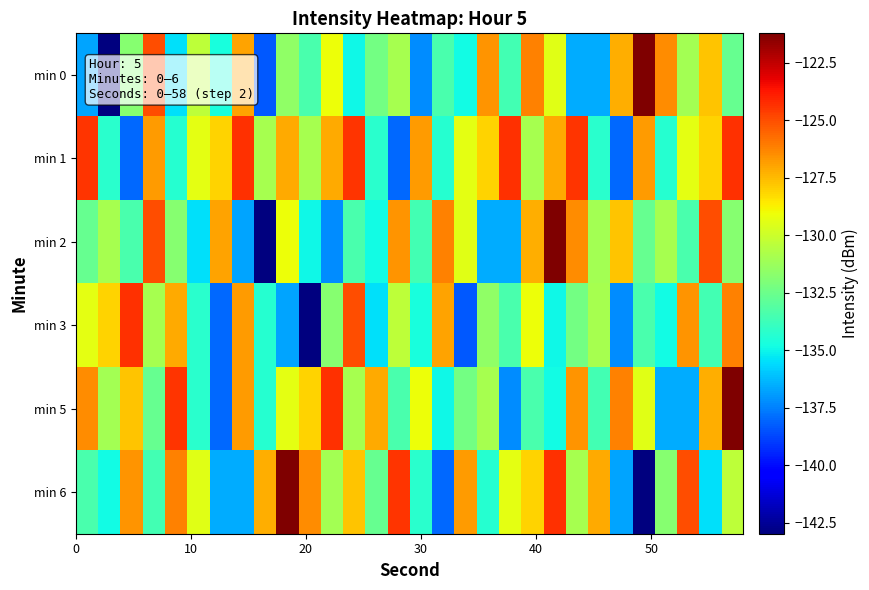

At which category is the sum across all series the highest?

29